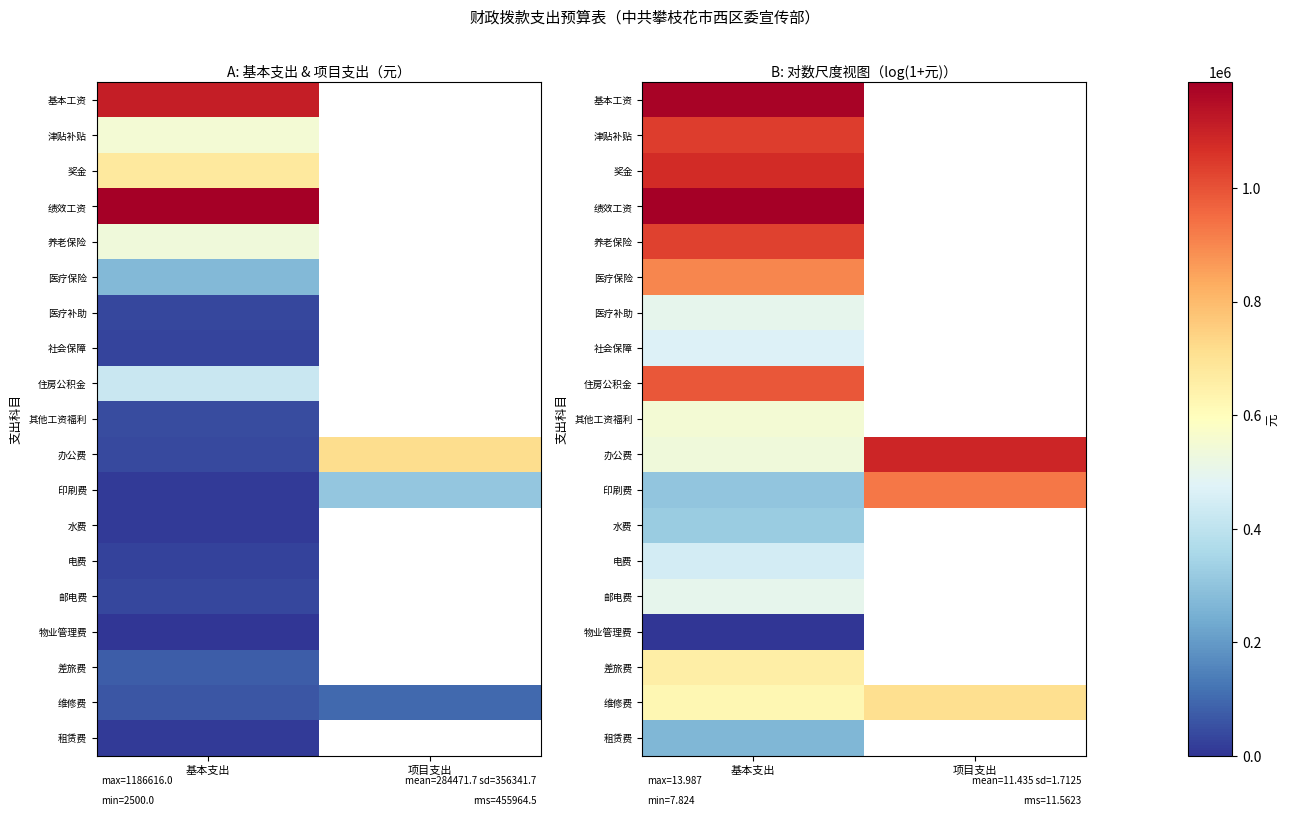

Which has a higher value, 项目支出 or 基本支出?

基本支出